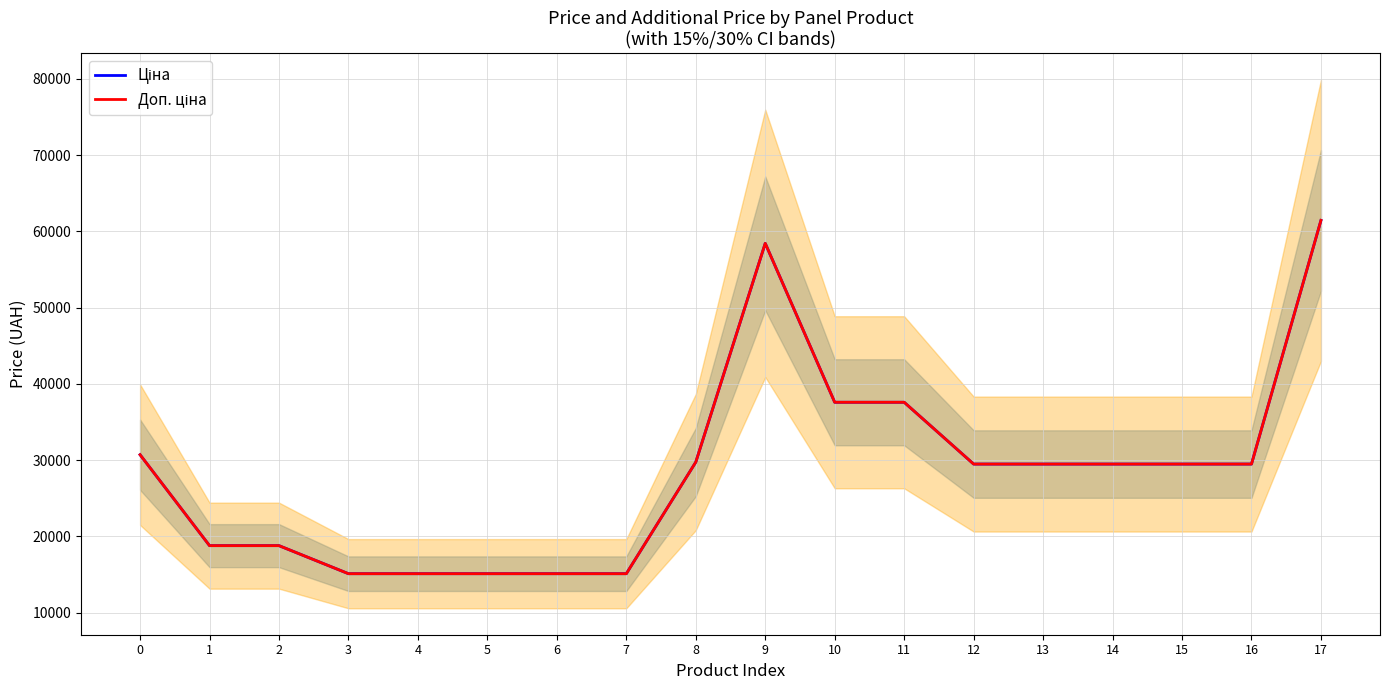

What is the highest value of the Ціна series?

61434.3